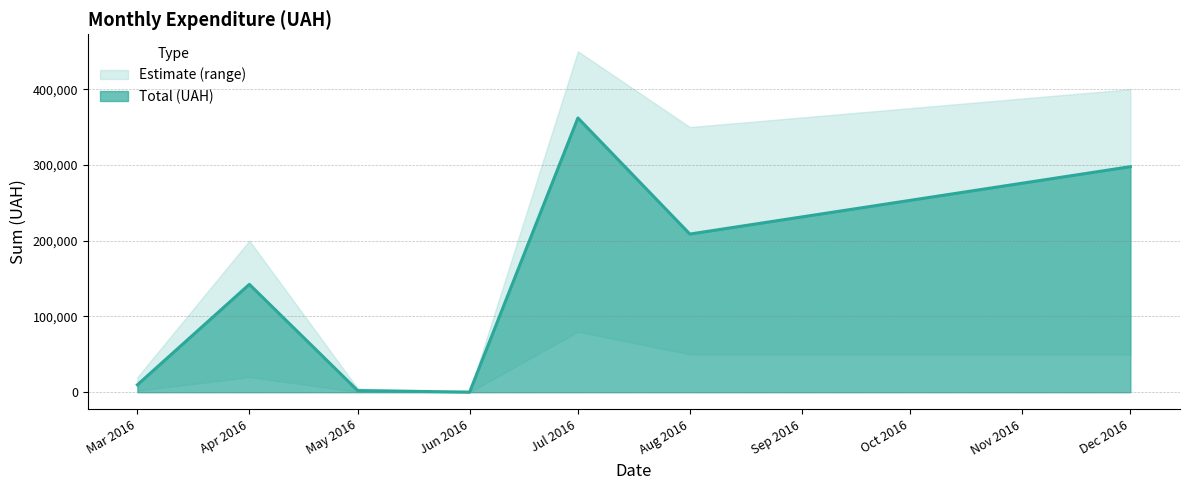

What is the maximum value for Total (UAH)?

362050.9